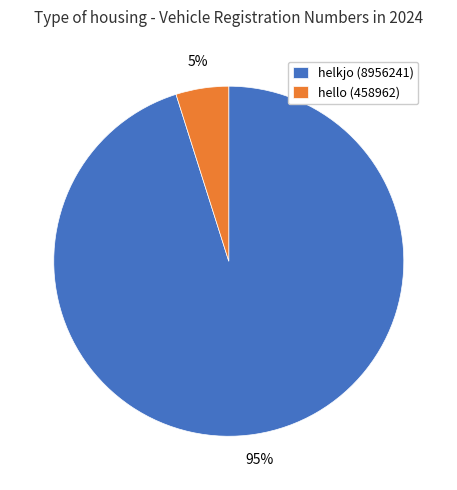

To the nearest percent, what is the difference between the hello (458962) and helkjo (8956241) slice percentages?

90%